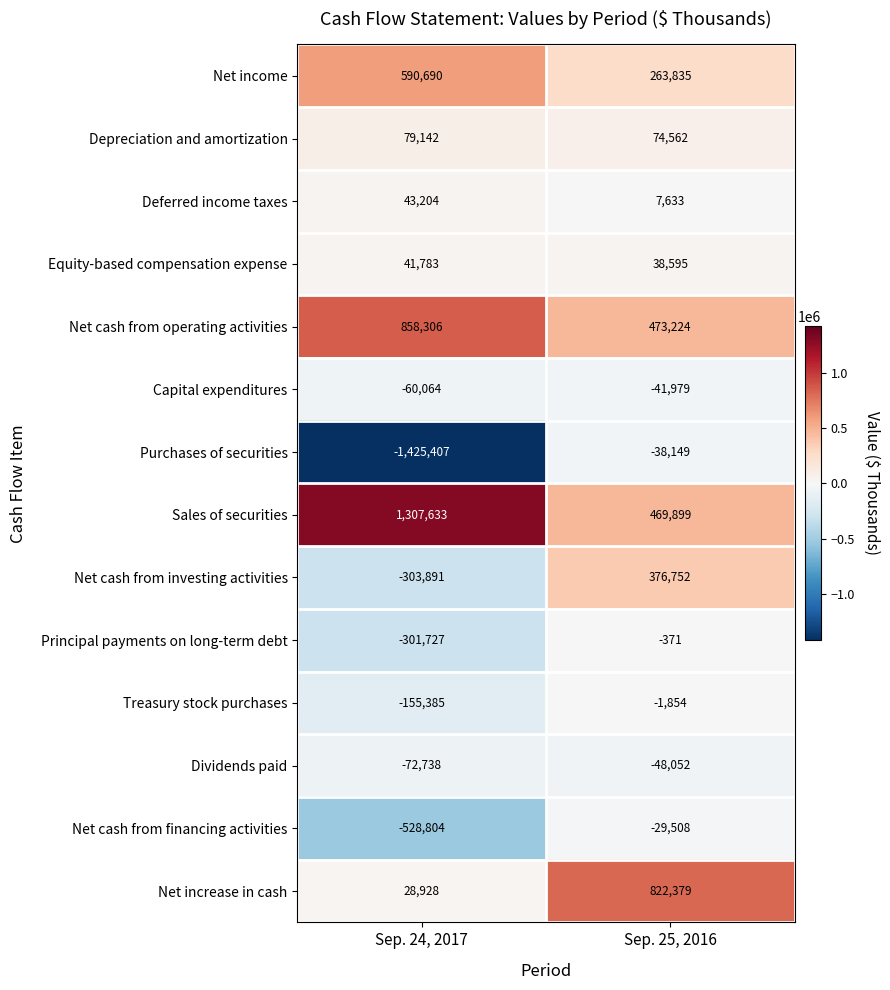

At which category is the sum across all series the highest?

Sep. 25, 2016